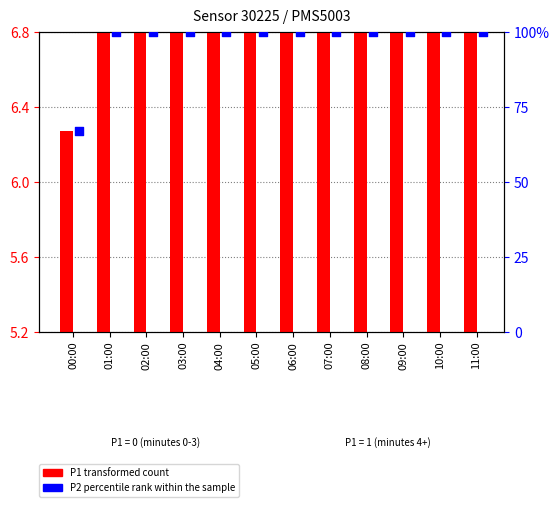

Is the value of P1 (transformed count) at 10:00 greater than the value of P2 (percentile rank within the sample) at 04:00?

No